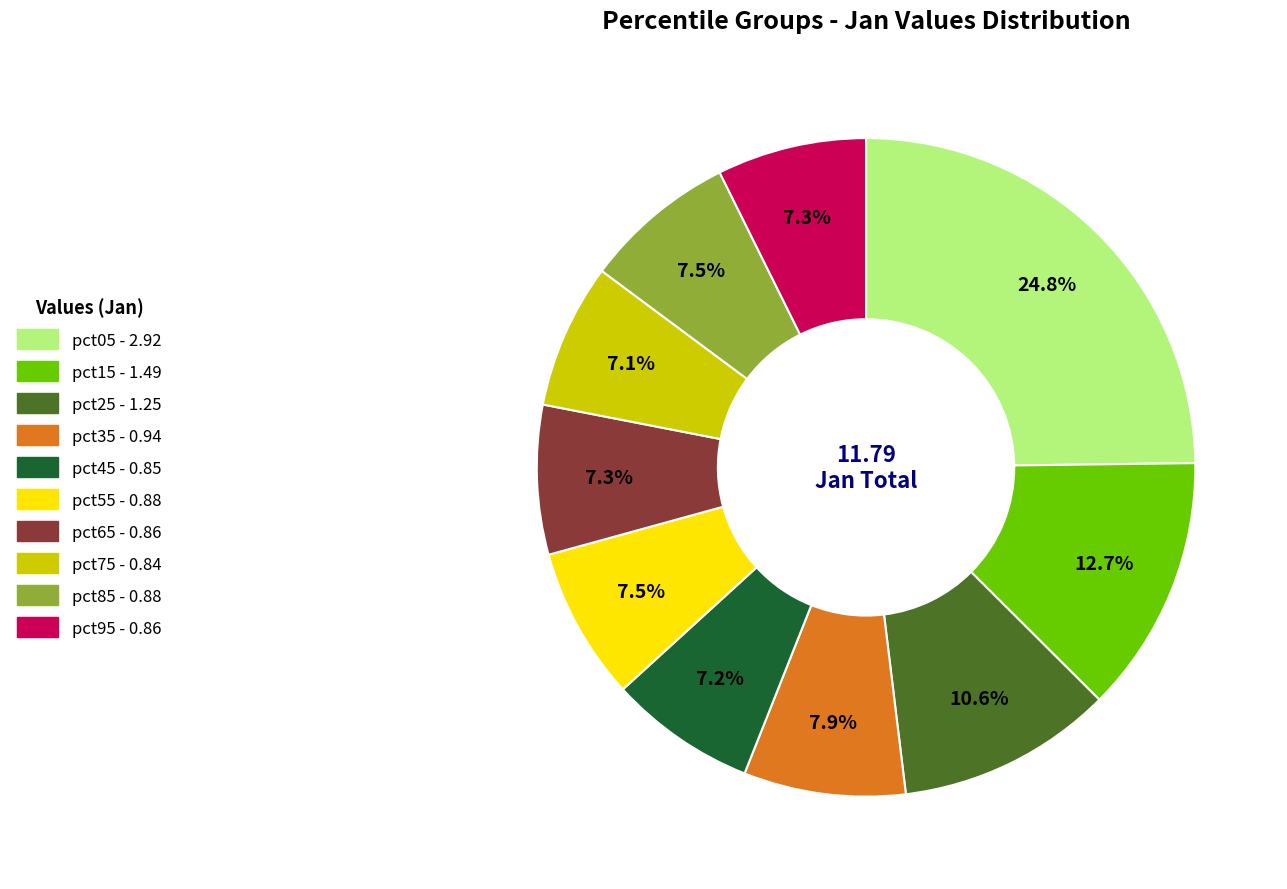

Between pct85 and pct15, which is larger?

pct15